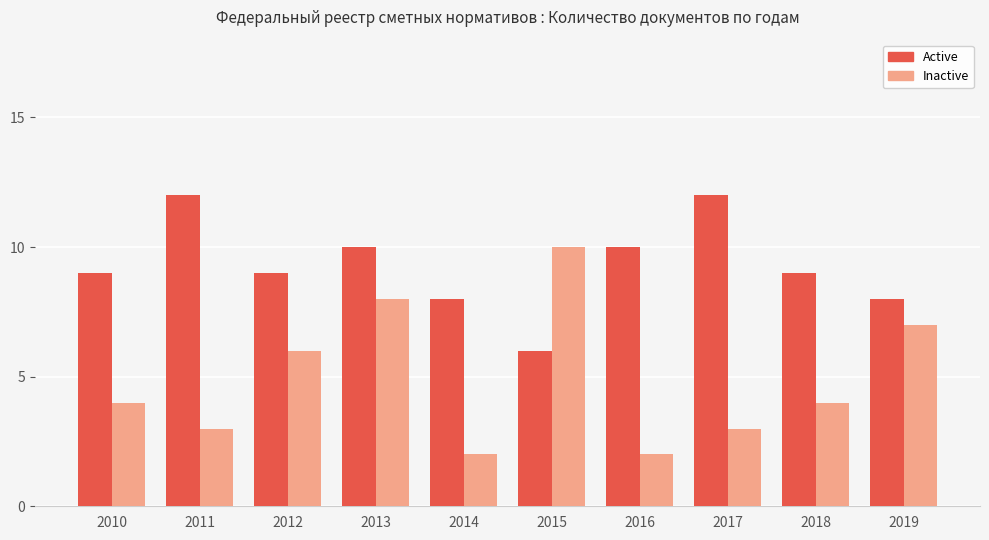

Is the value of Active at 2013 greater than the value of Inactive at 2017?

Yes